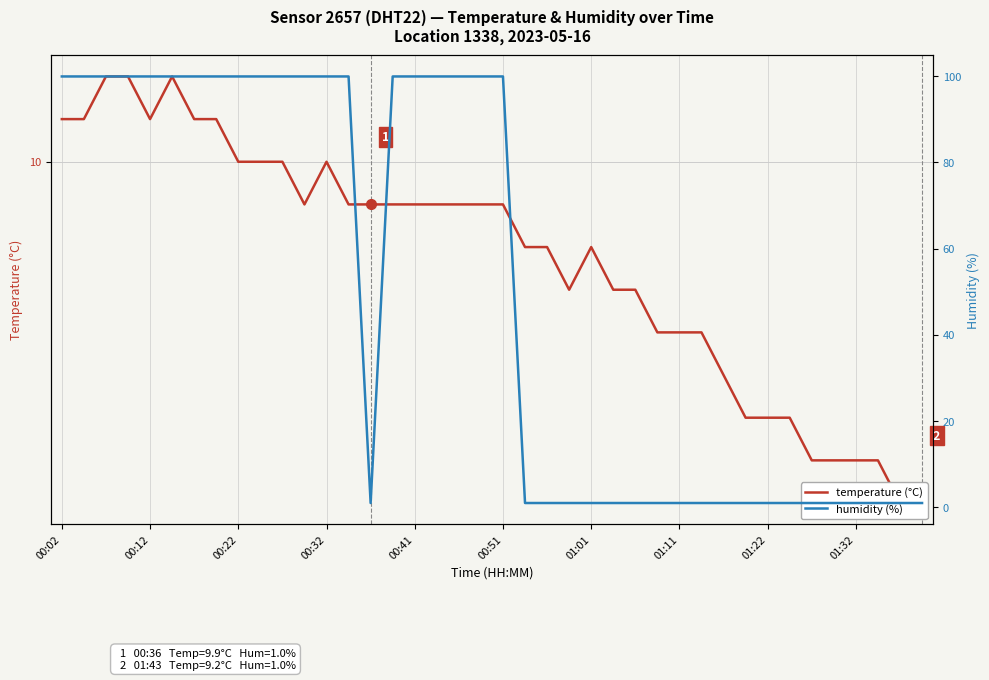

At how many categories does at least one series exceed 60?

20